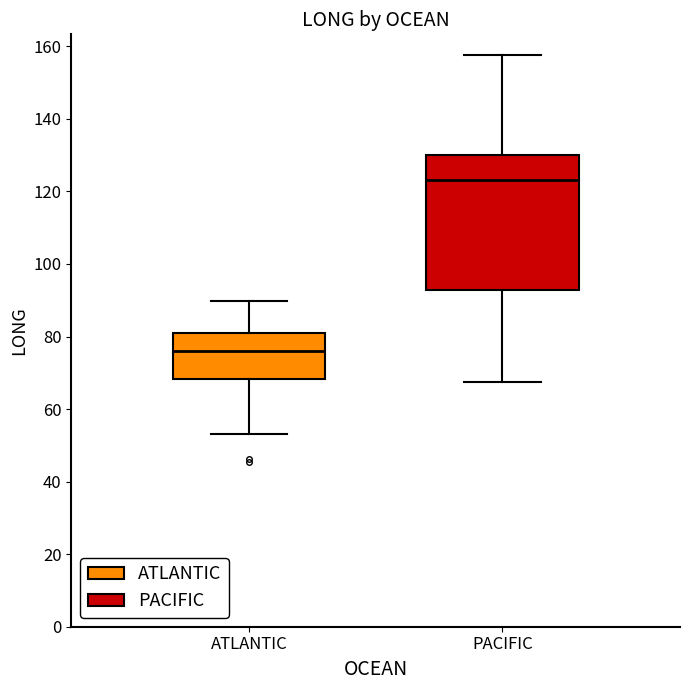

Where does the lower whisker of the box for ATLANTIC end on the y-axis? The values are not printed on the chart, so give them approximately, as read against the axis.

54